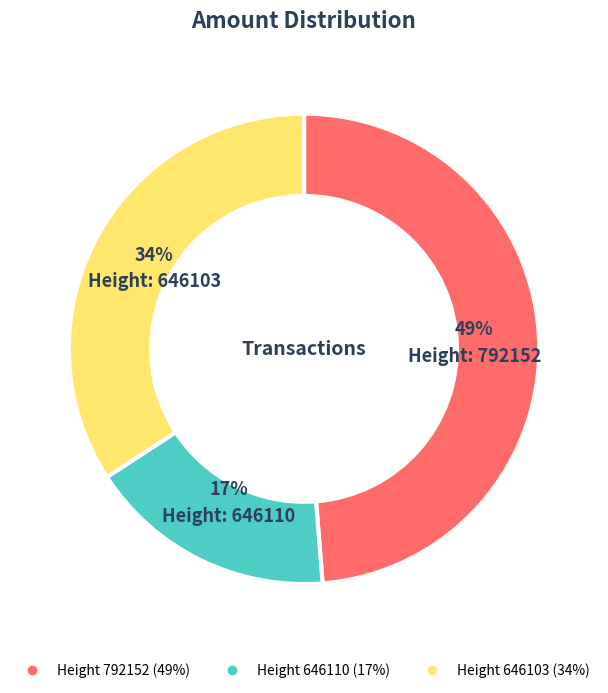

Does any single category account for the majority?

No